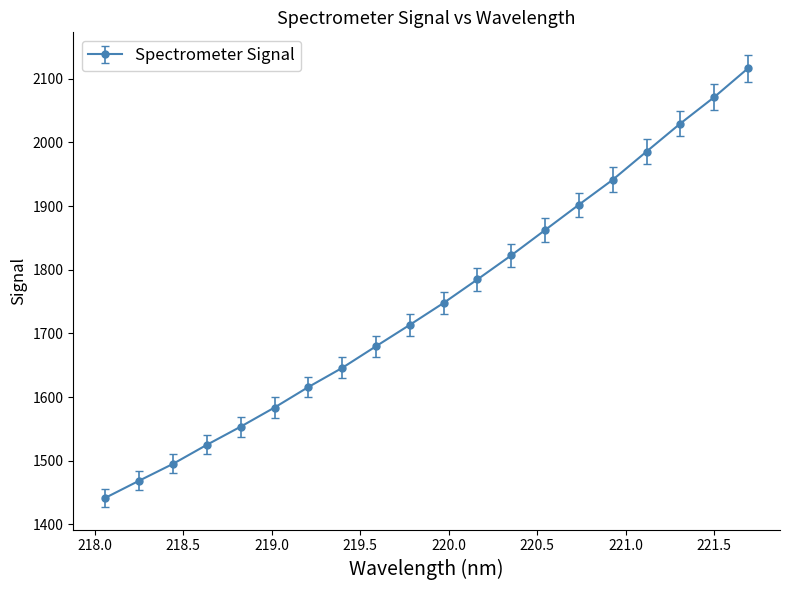

What is the average value?

1749.4